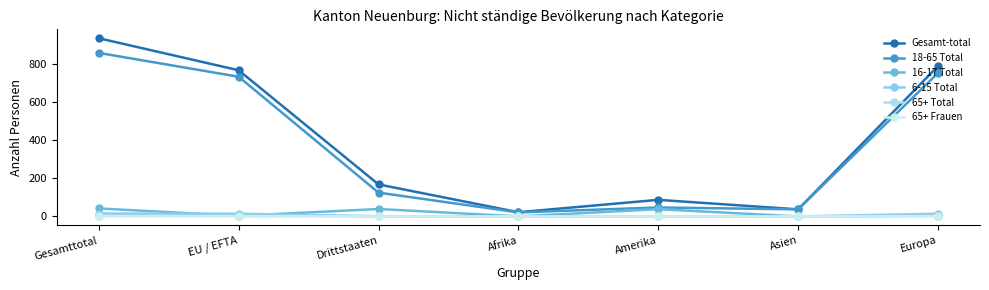

Reading left to right, transcribe all the data shown in this chart.

Gesamt-total: Gesamttotal=935	EU / EFTA=767	Drittstaaten=168	Afrika=22	Amerika=87	Asien=37	Europa=789
18-65 Total: Gesamttotal=858	EU / EFTA=733	Drittstaaten=125	Afrika=21	Amerika=47	Asien=37	Europa=753
16-17 Total: Gesamttotal=42	EU / EFTA=3	Drittstaaten=39	Afrika=0	Amerika=38	Asien=0	Europa=4
6-15 Total: Gesamttotal=15	EU / EFTA=14	Drittstaaten=1	Afrika=1	Amerika=0	Asien=0	Europa=14
65+ Total: Gesamttotal=3	EU / EFTA=3	Drittstaaten=0	Afrika=0	Amerika=0	Asien=0	Europa=3
65+ Frauen: Gesamttotal=1	EU / EFTA=1	Drittstaaten=0	Afrika=0	Amerika=0	Asien=0	Europa=1